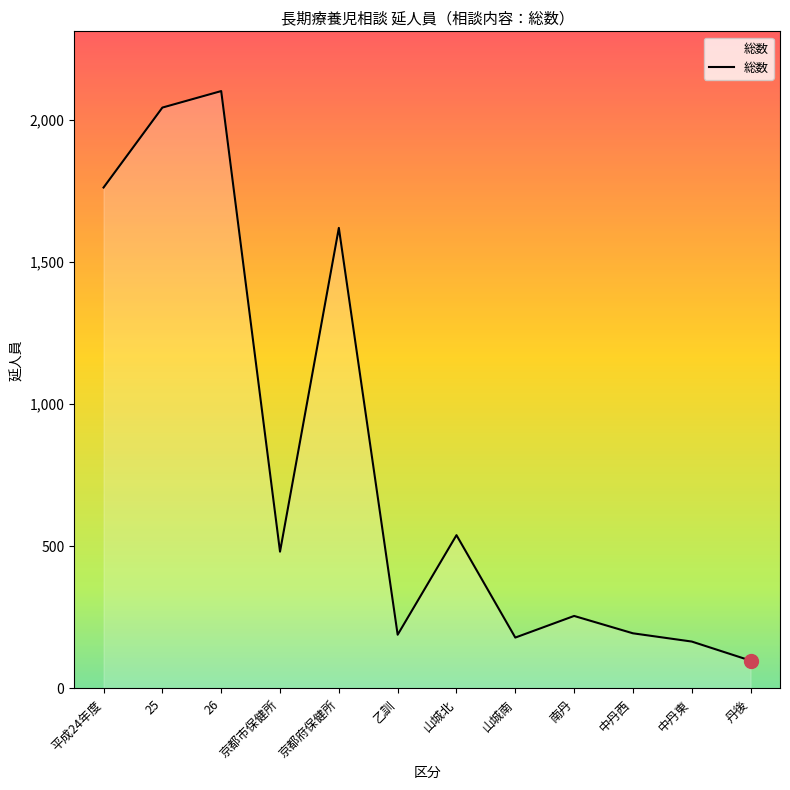

True or false: the data shows 189 at 乙訓.

True